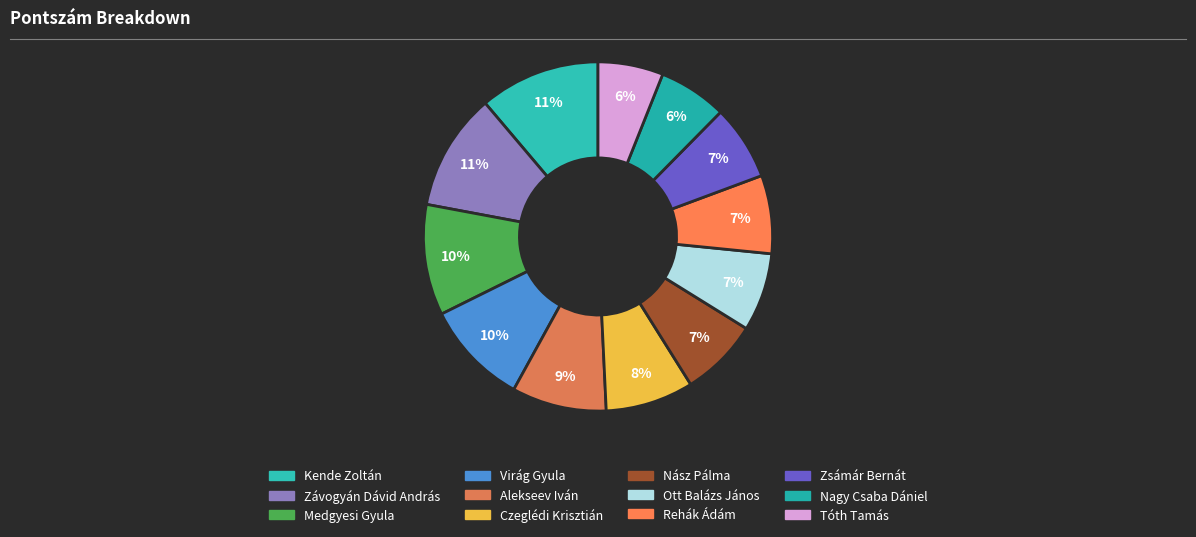

To the nearest percent, what portion does Zsámár Bernát represent?

7%